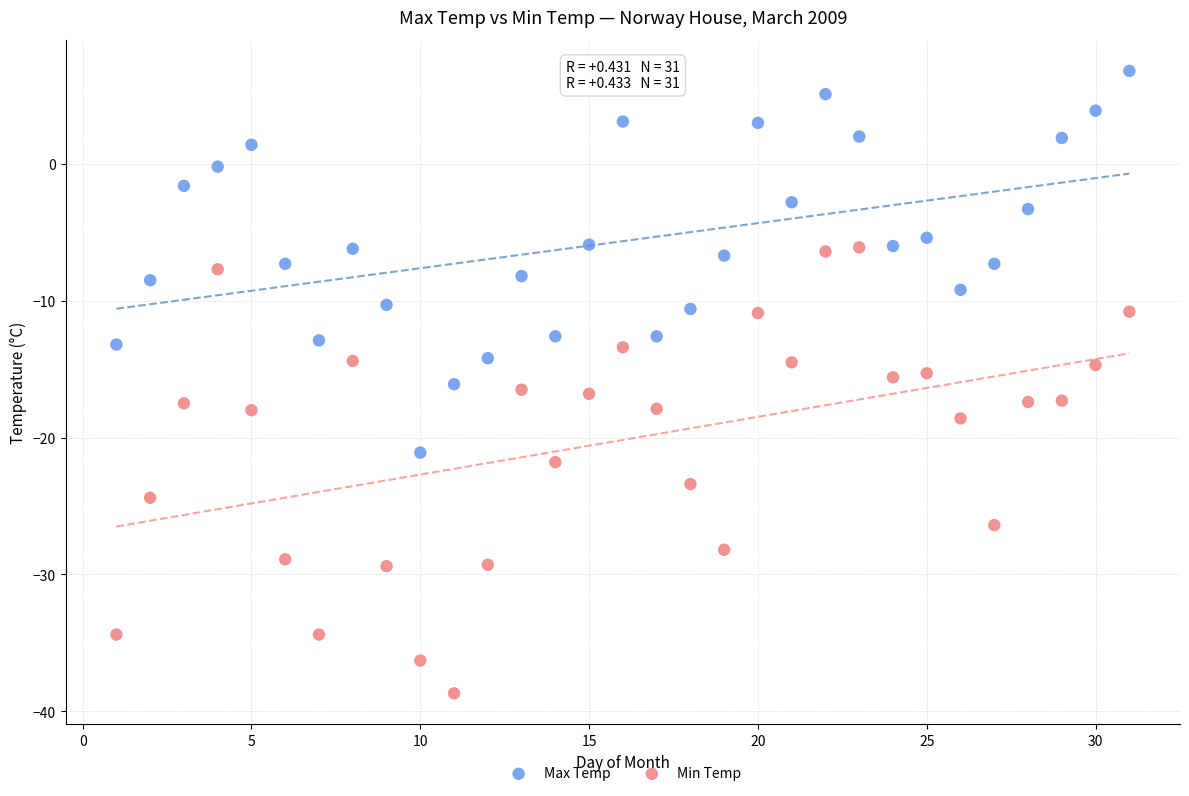

Across all data points, what is the range of X values (max minus min)?

30.0